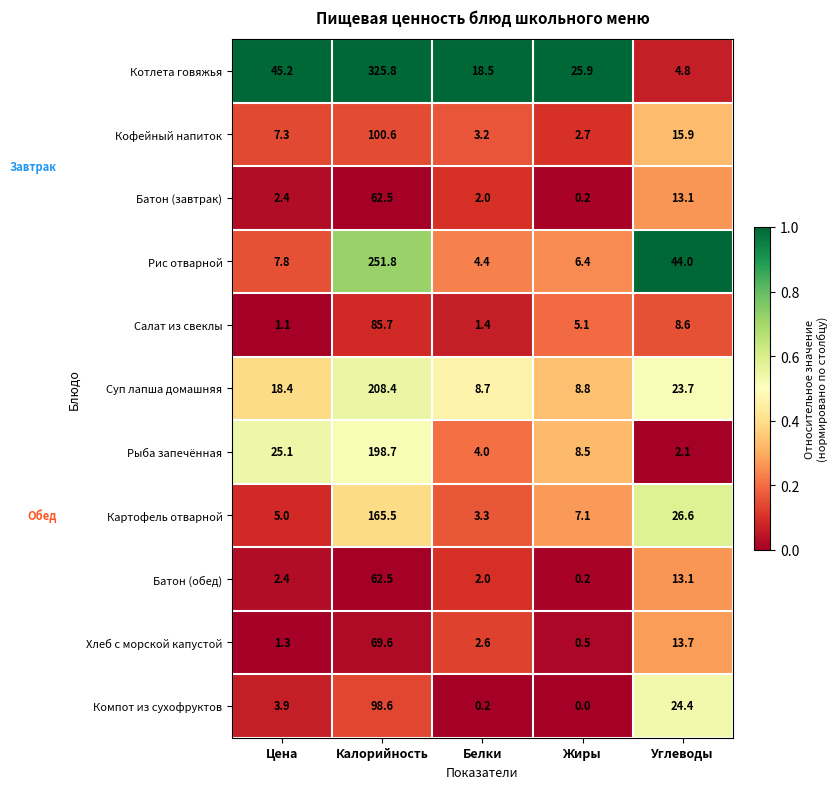

Is it true that Компот из сухофруктов equals 0.0 at Жиры?

True